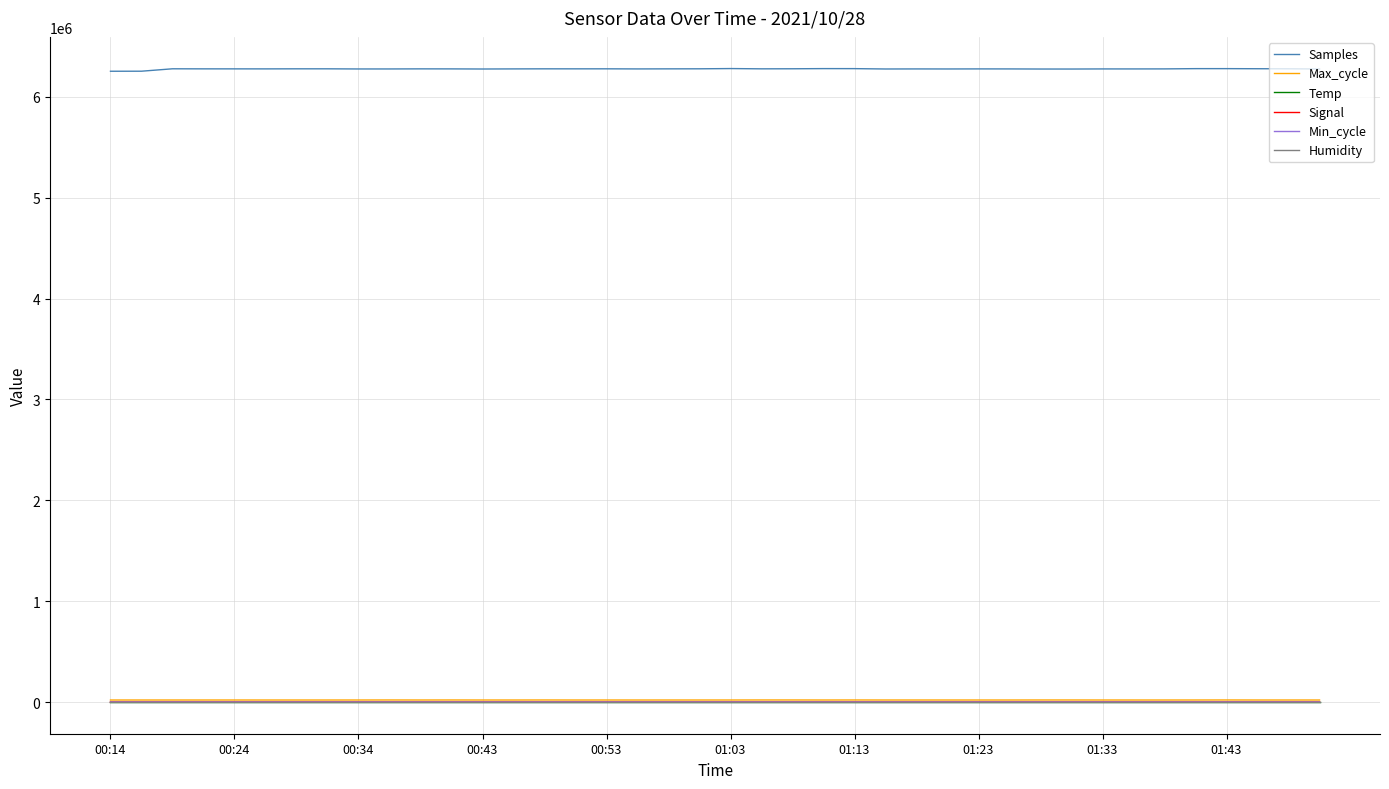

Which series has the largest range (max minus min)?

Samples